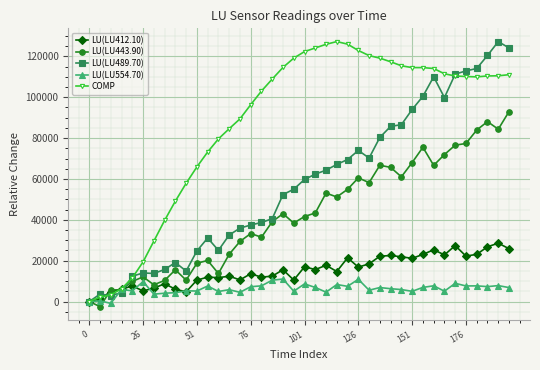

Which series ends up on top after the final intersection of LU(LU412.10) and LU(LU554.70)?

LU(LU412.10)